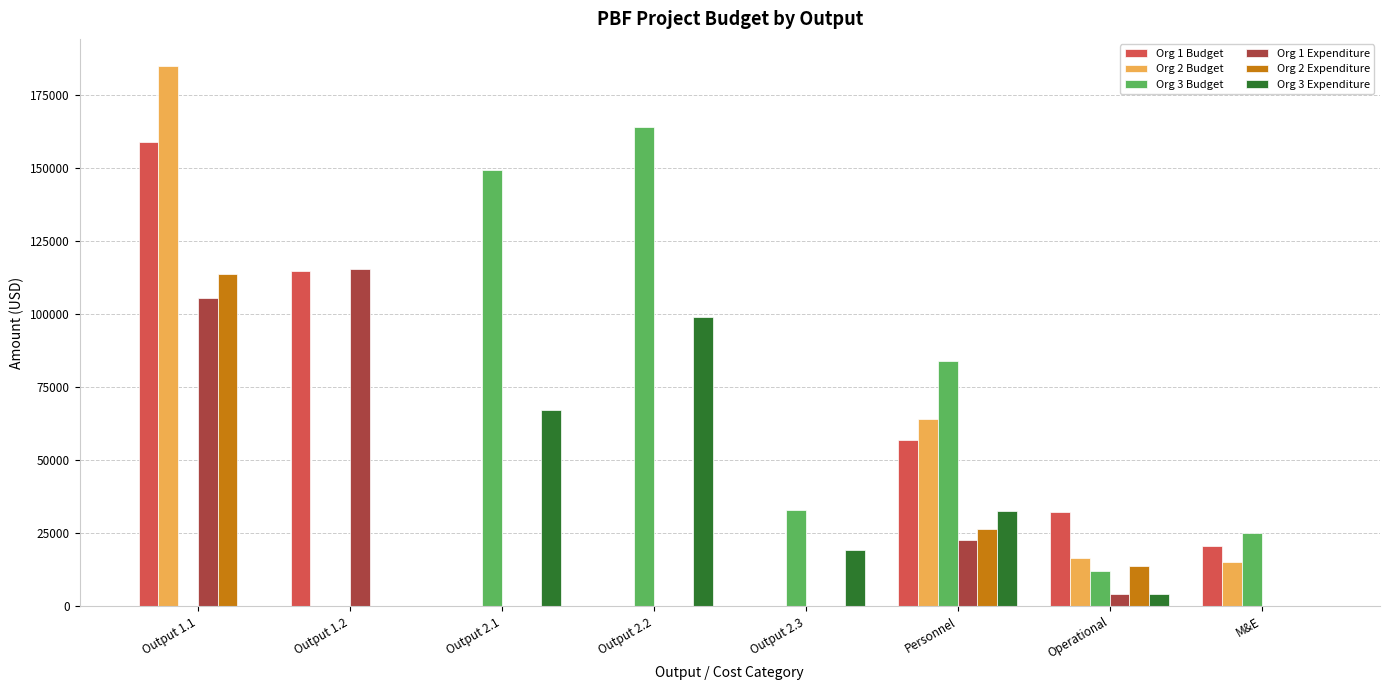

Between Output 1.1 and Output 2.2, which series saw the biggest shift?

Org 2 Budget